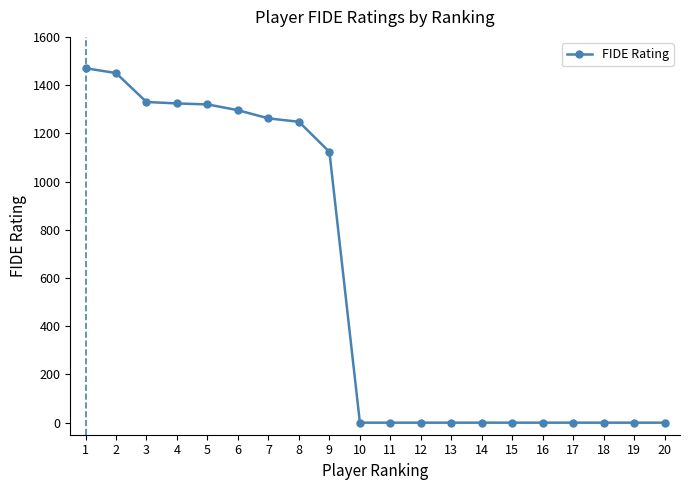

What is the change in value from 6 to 14?

-1296